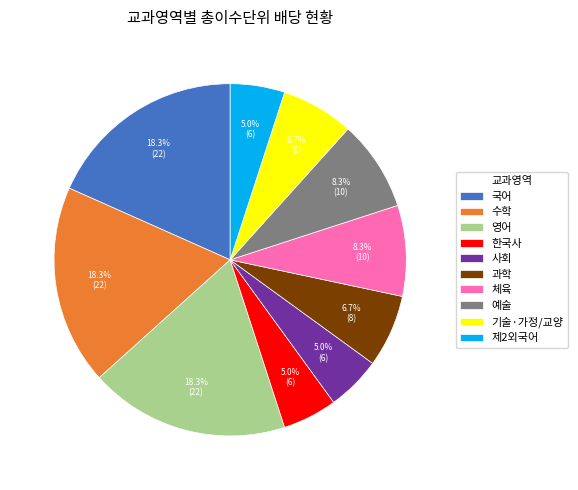

To the nearest percent, what is the difference between the 체육 and 사회 slice percentages?

3%